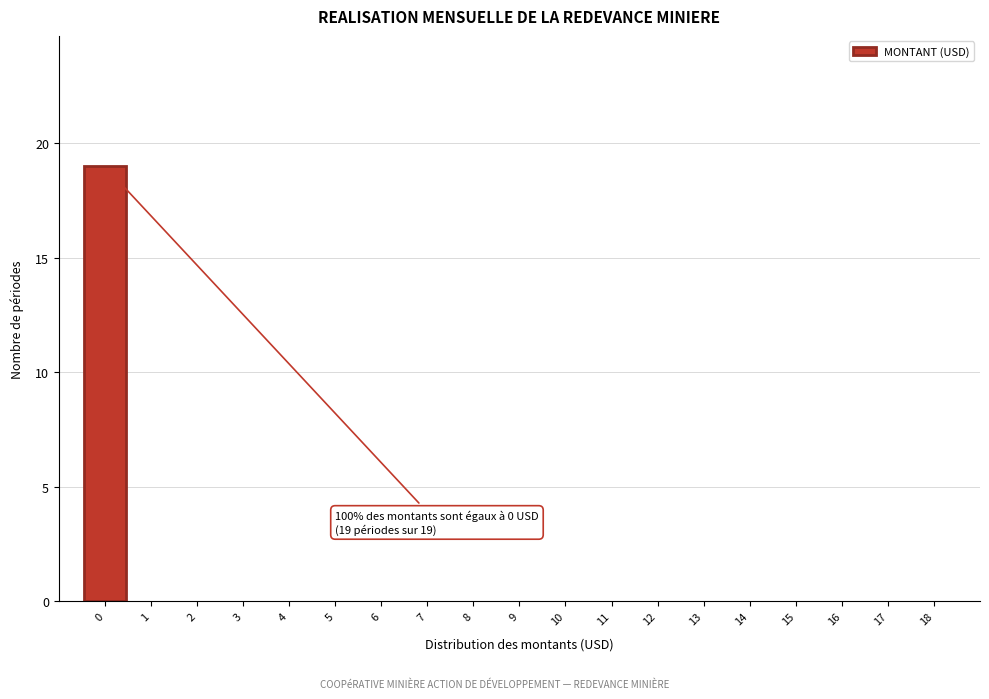

Which range on the x-axis has the tallest bar?

-0.5 to 0.5